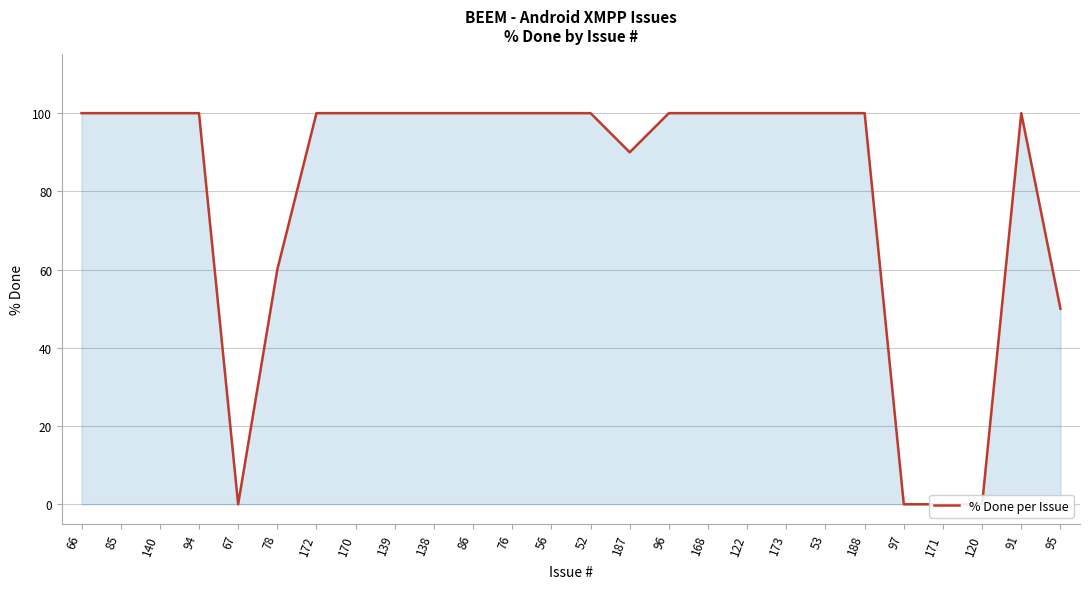

True or false: there are more than 2 points higher than both neighbors.

False